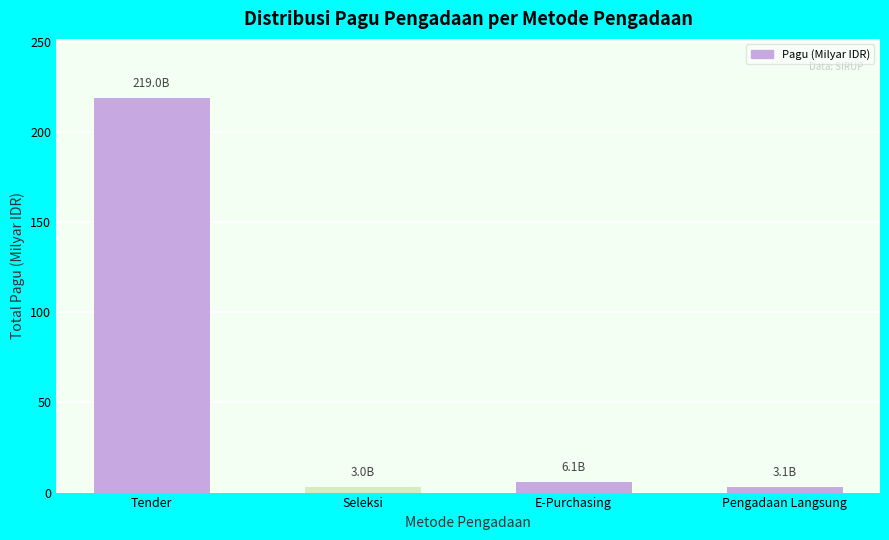

What is the label of the 4th bar from the right?

Tender